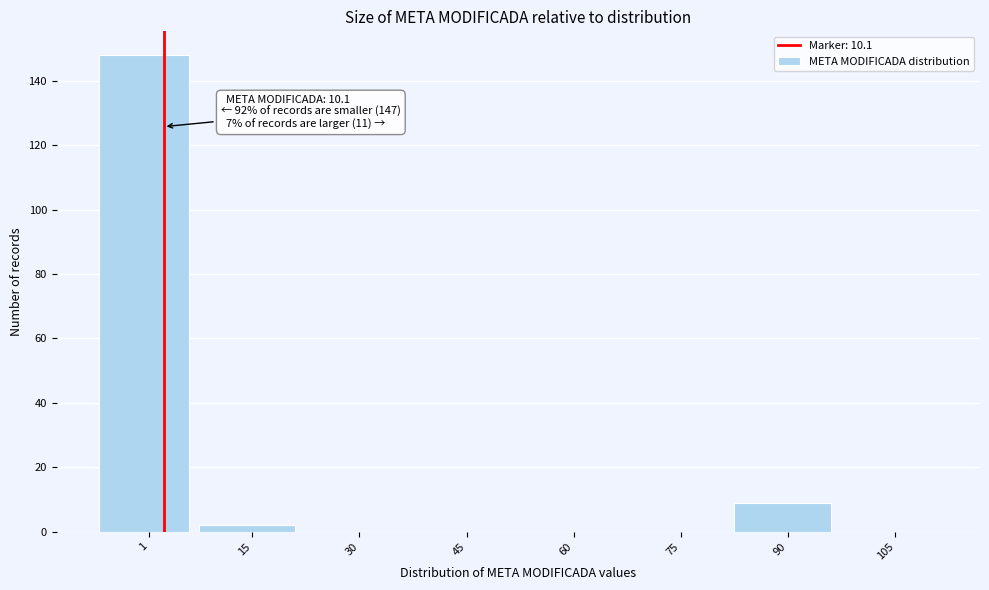

Reading left to right, transcribe all the data shown in this chart.

1=148	15=2	30=0	45=0	60=0	75=0	90=9	105=0